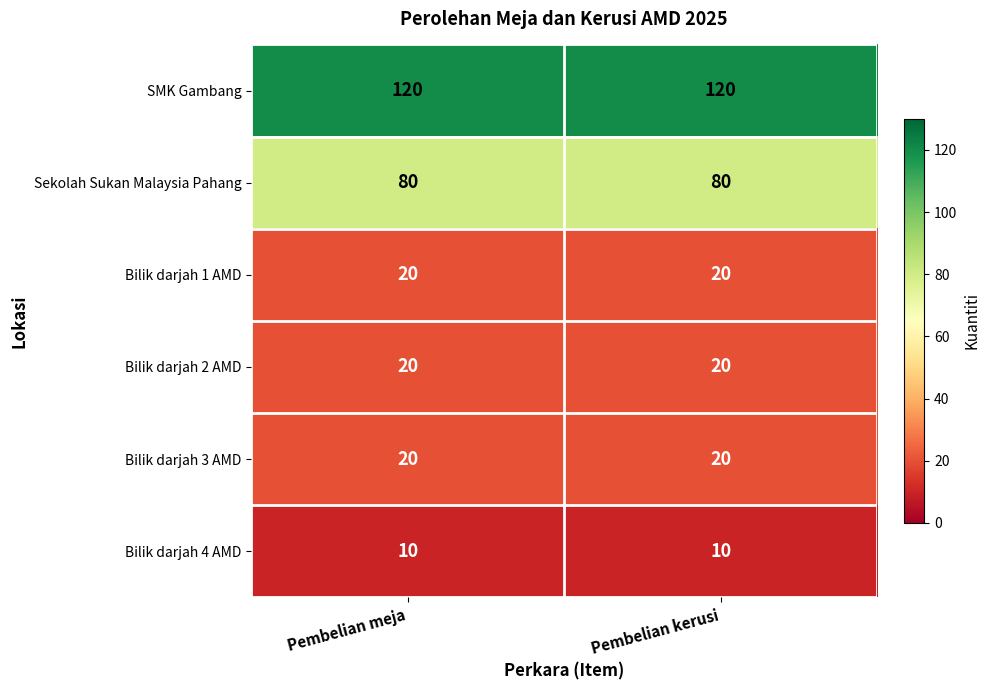

What is the average value of the Bilik darjah 1 AMD series?

20